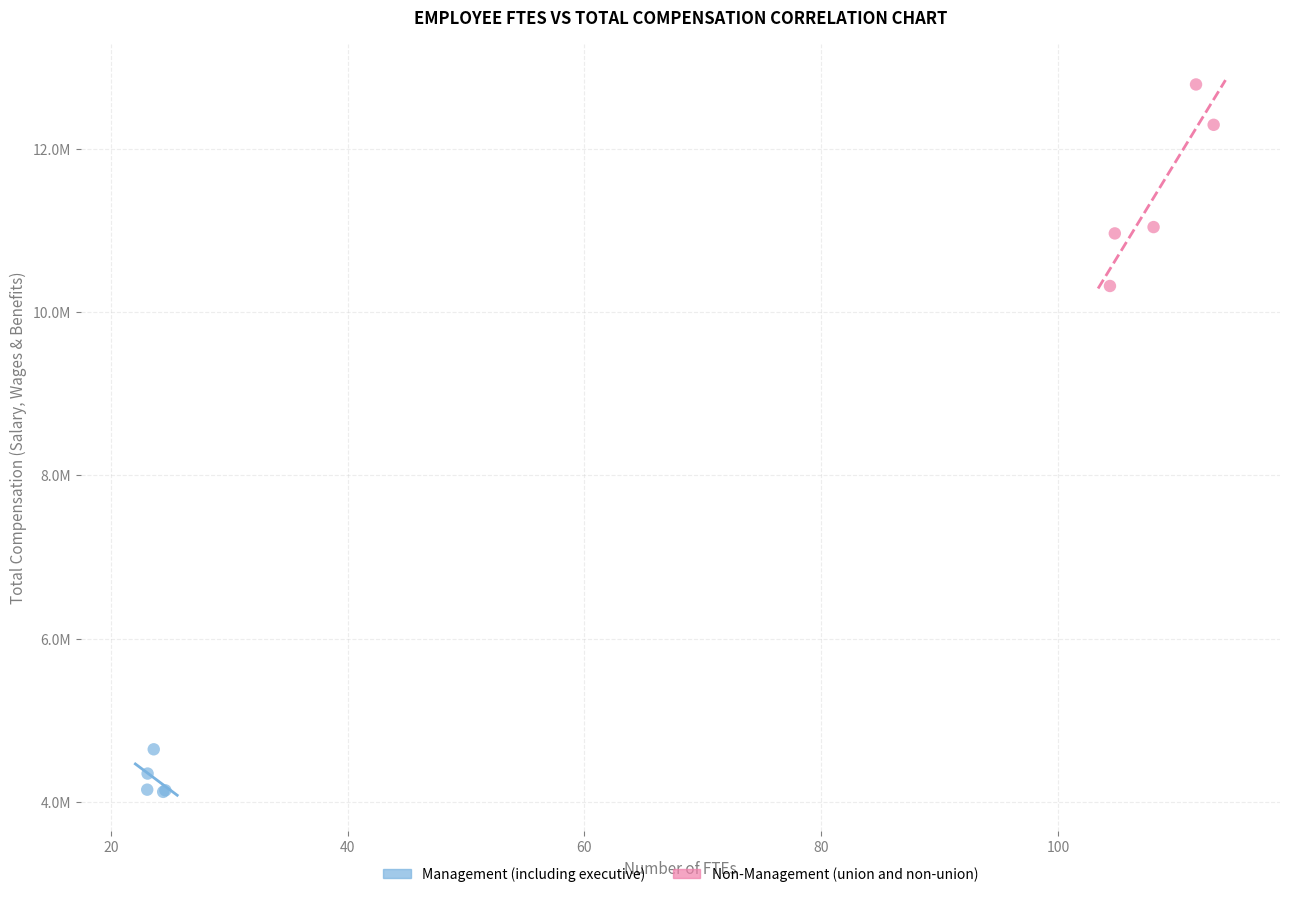

What are all the series names shown in the legend?

Management (including executive), Non-Management (union and non-union)